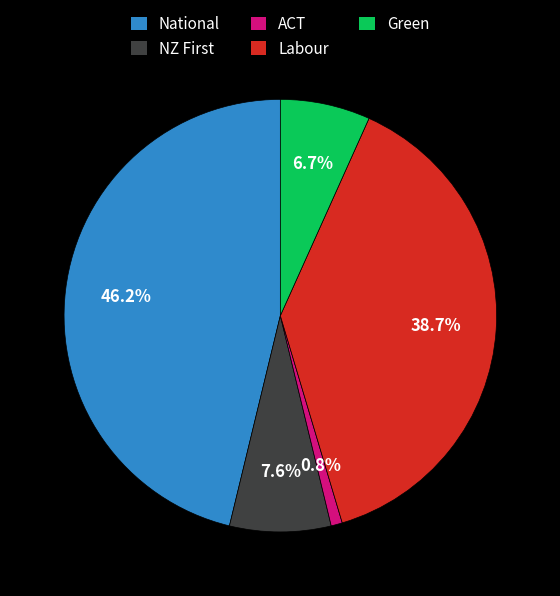

Is there a majority slice in this chart?

No